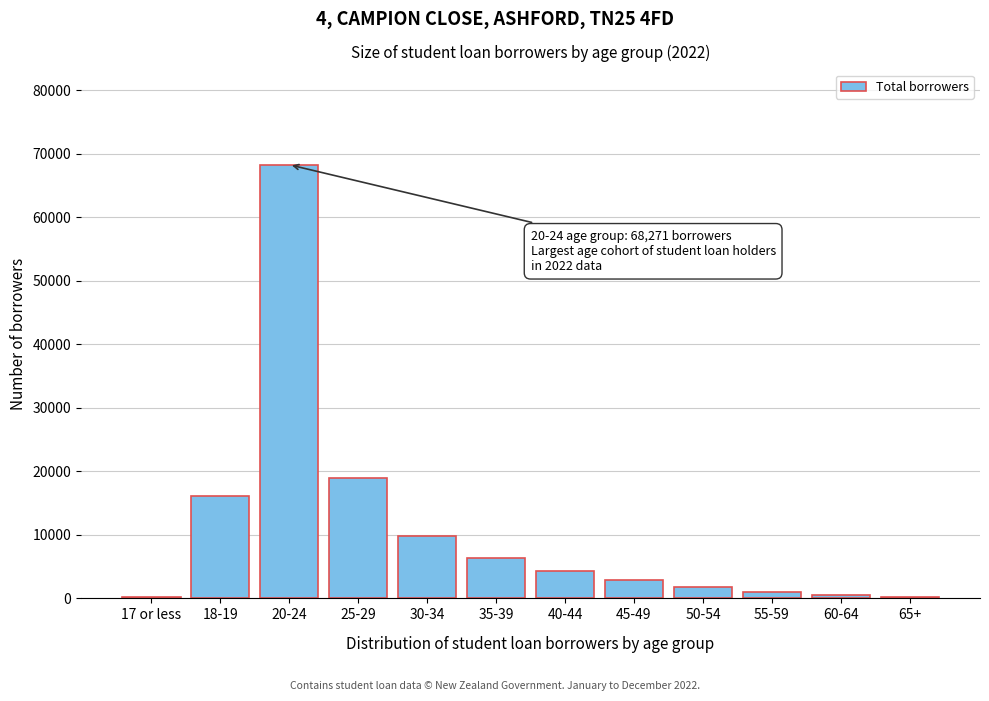

What is the change in value from 25-29 to 35-39?

-12489